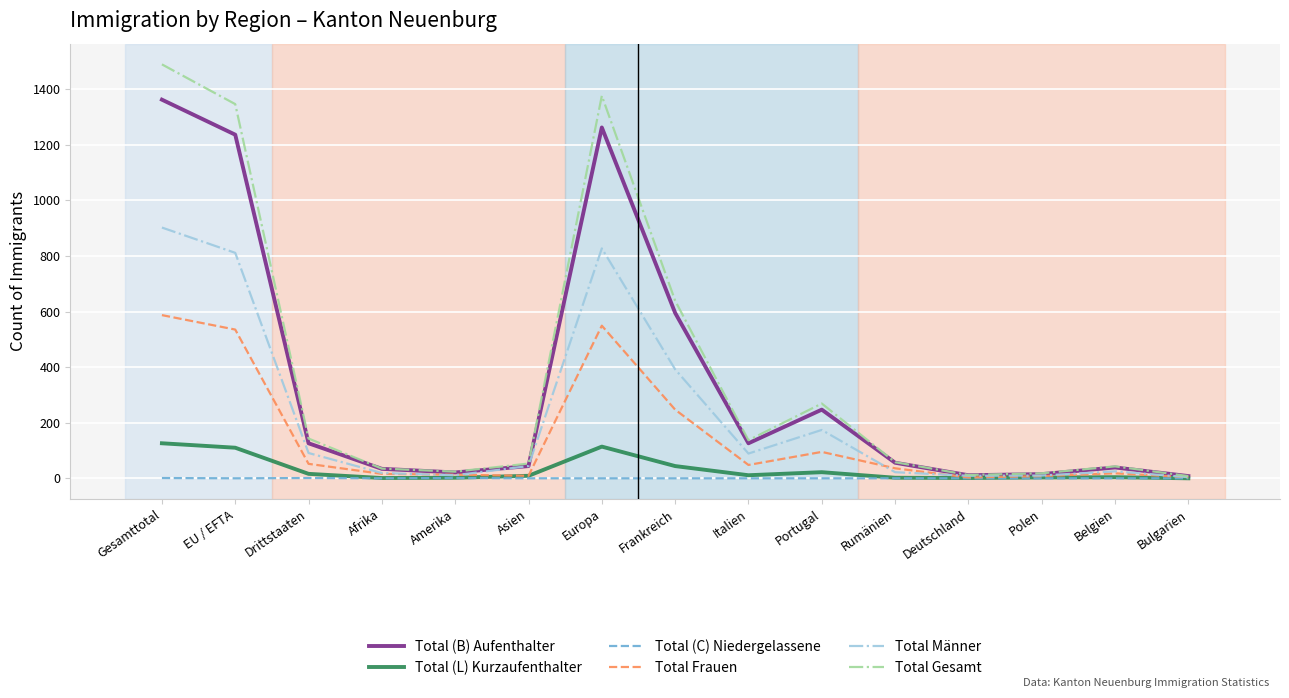

Which series has the largest range (max minus min)?

Total Gesamt